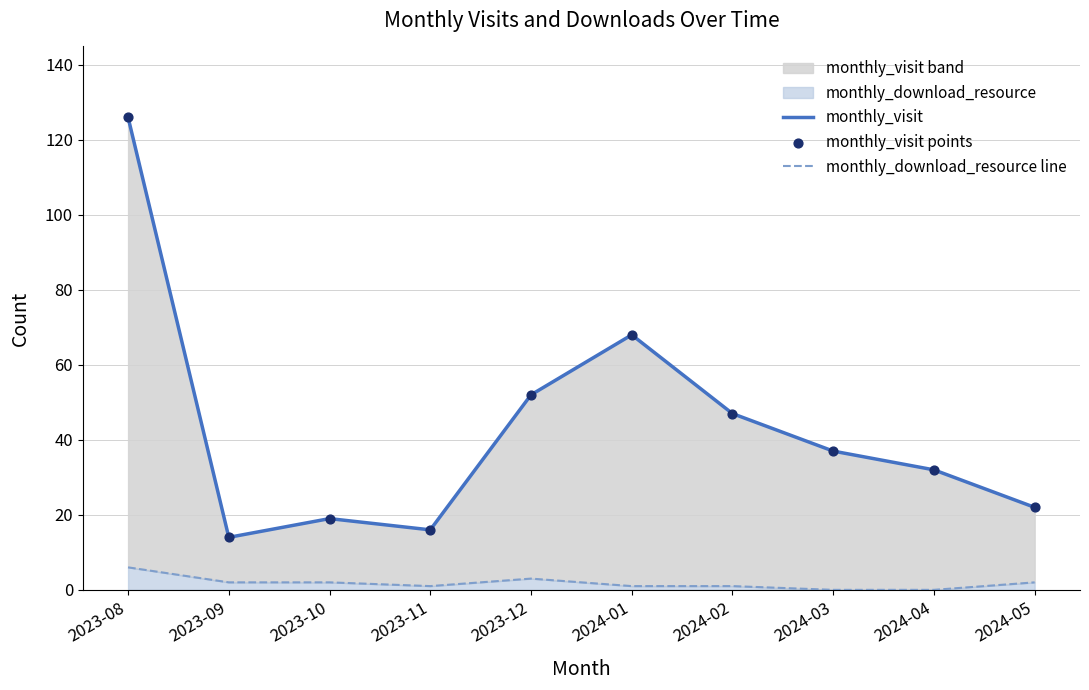

What is the total value across all series at 2024-05?

46